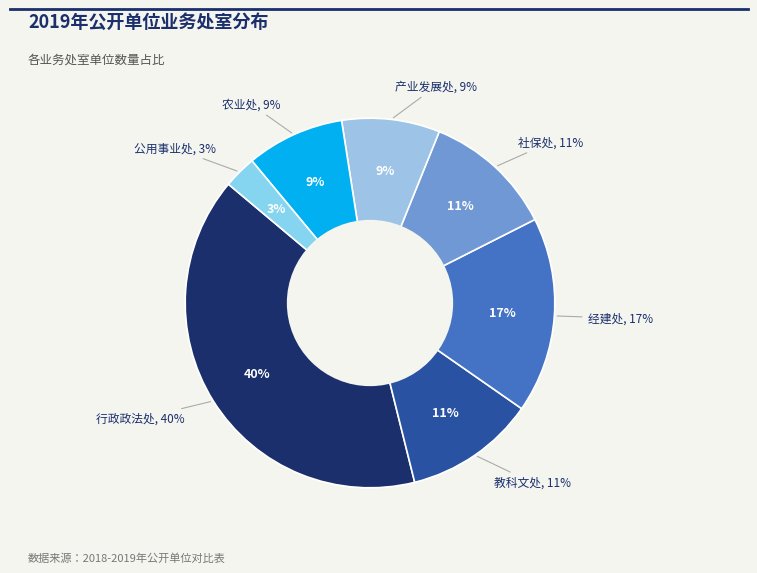

What is the total percentage of 社保处 and 农业处?

20.0%